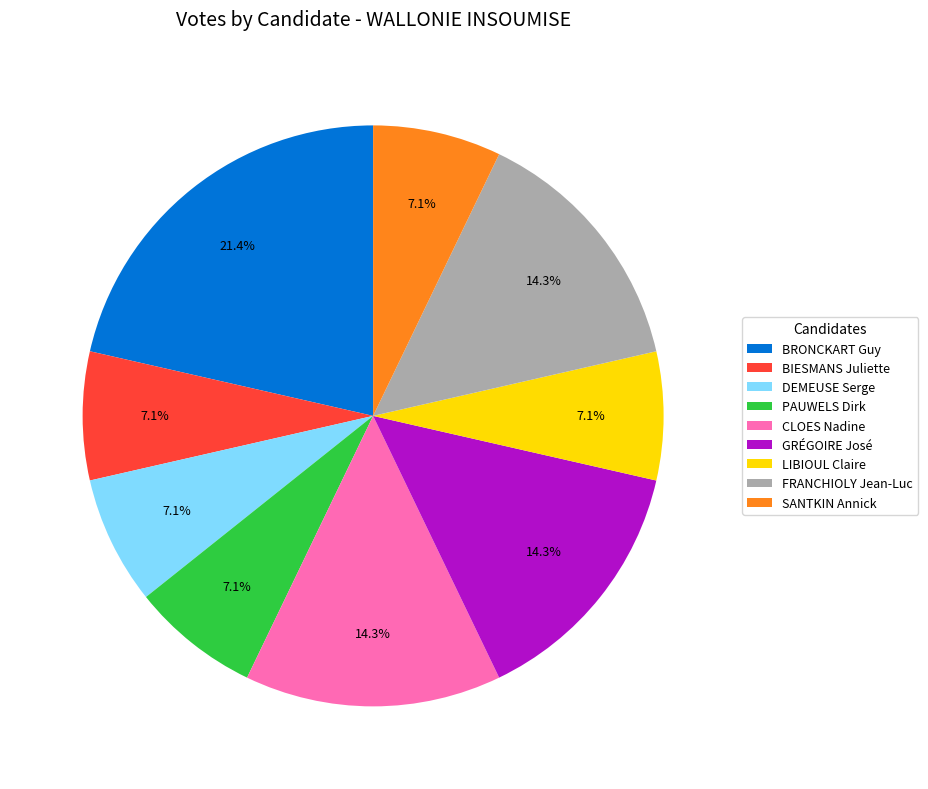

Does any single category account for the majority?

No